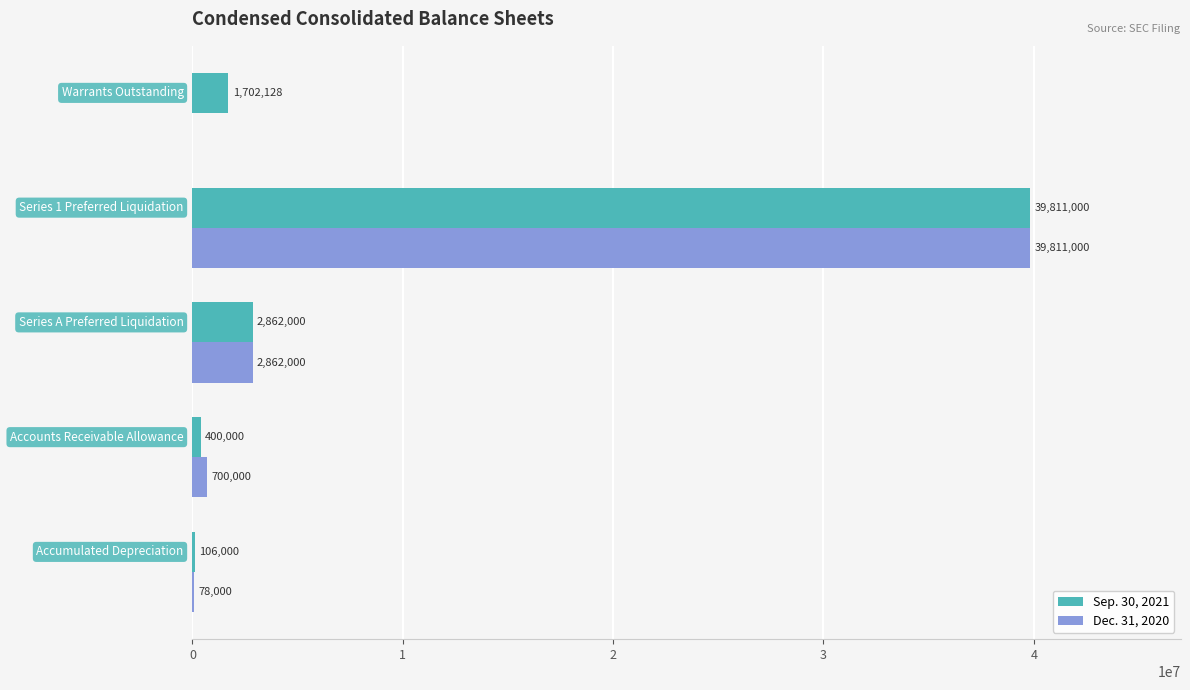

What is the sum of all Dec. 31, 2020 values?

43451000